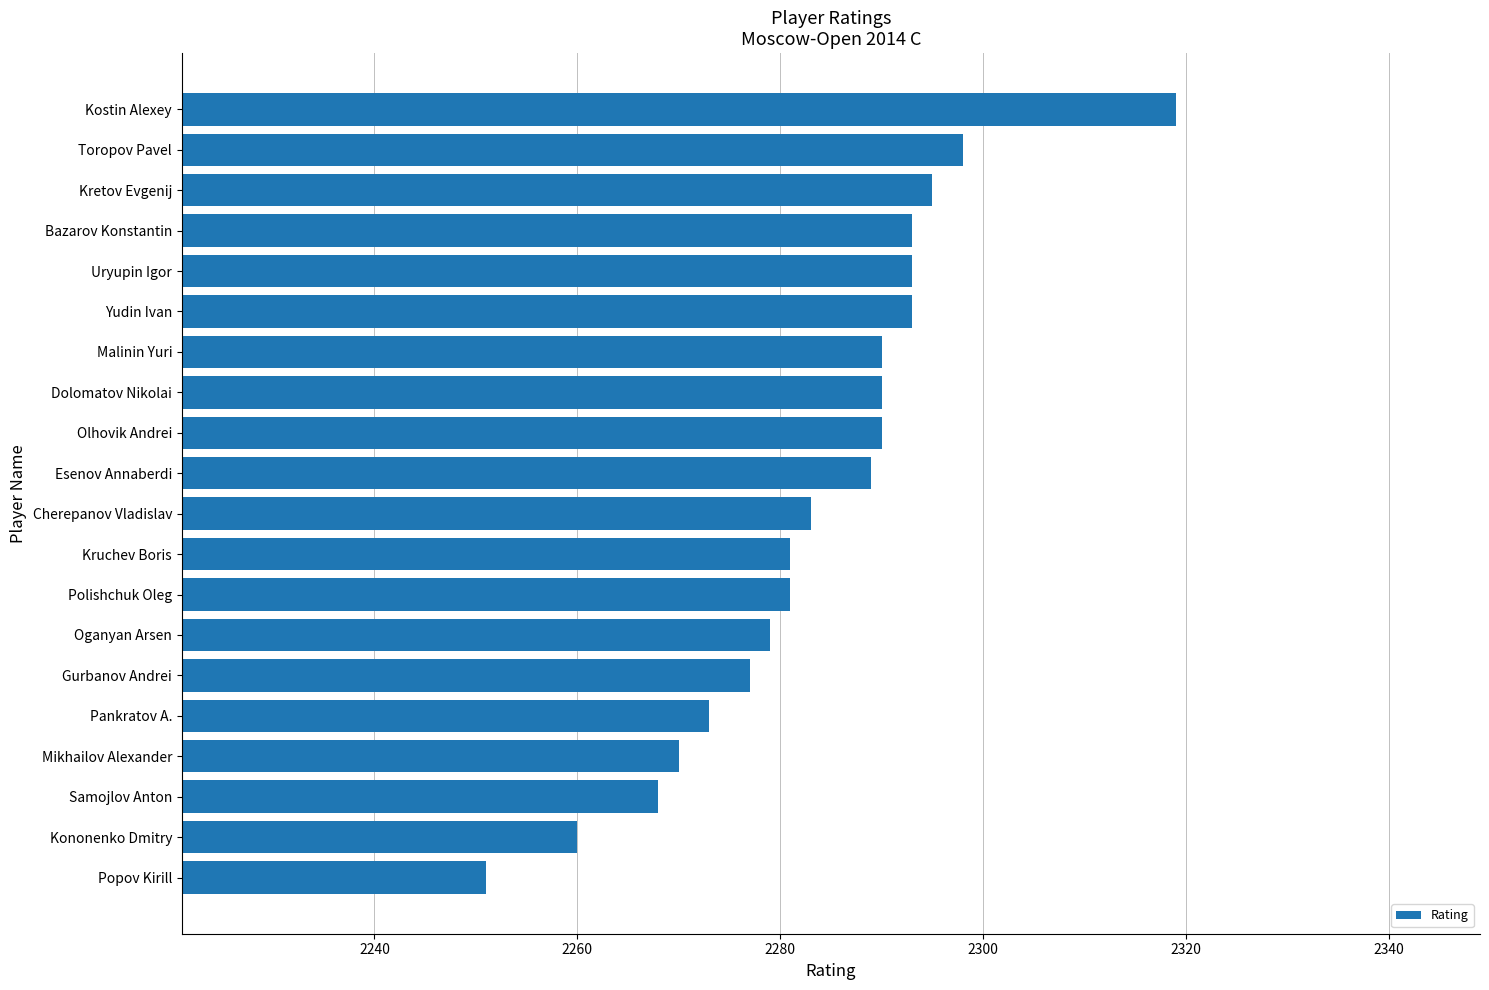

What is the change in value from Esenov Annaberdi to Popov Kirill?

-38